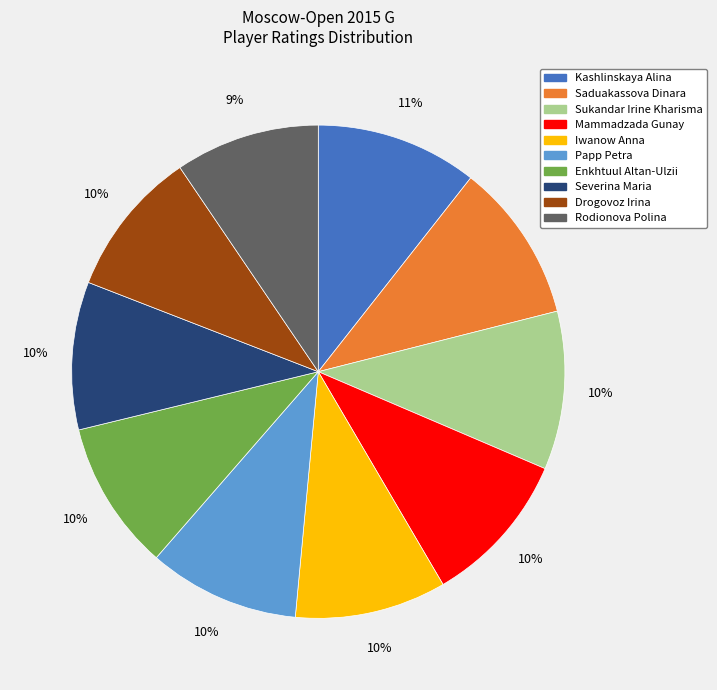

True or false: Iwanow Anna accounts for 10% of the total.

True